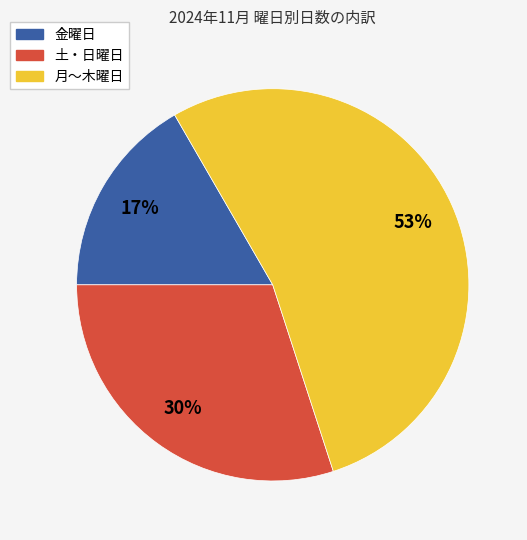

How many segments does this pie chart have?

3